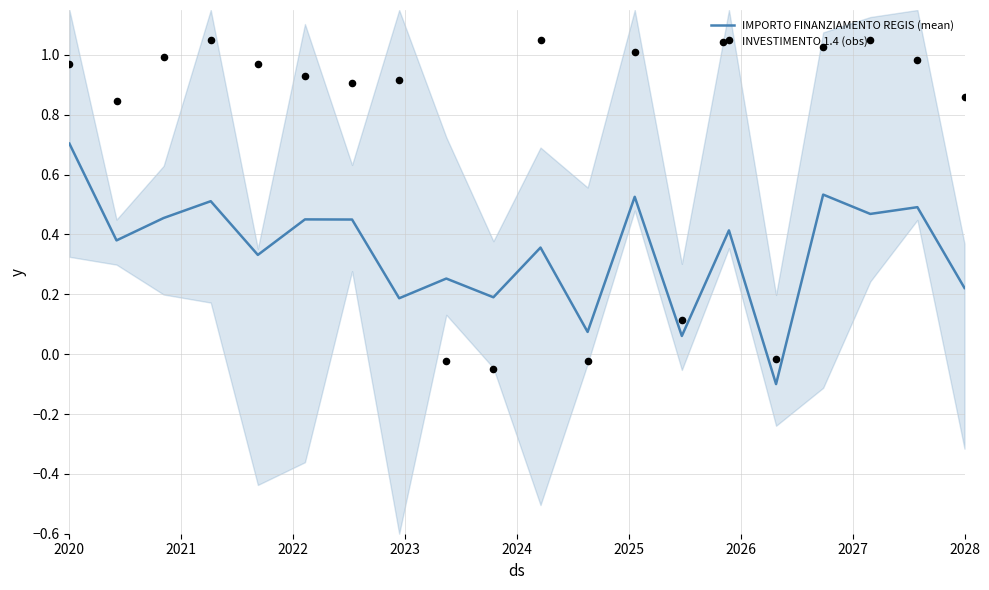

Which series has the largest total across all categories?

INVESTIMENTO 1.4 (obs)